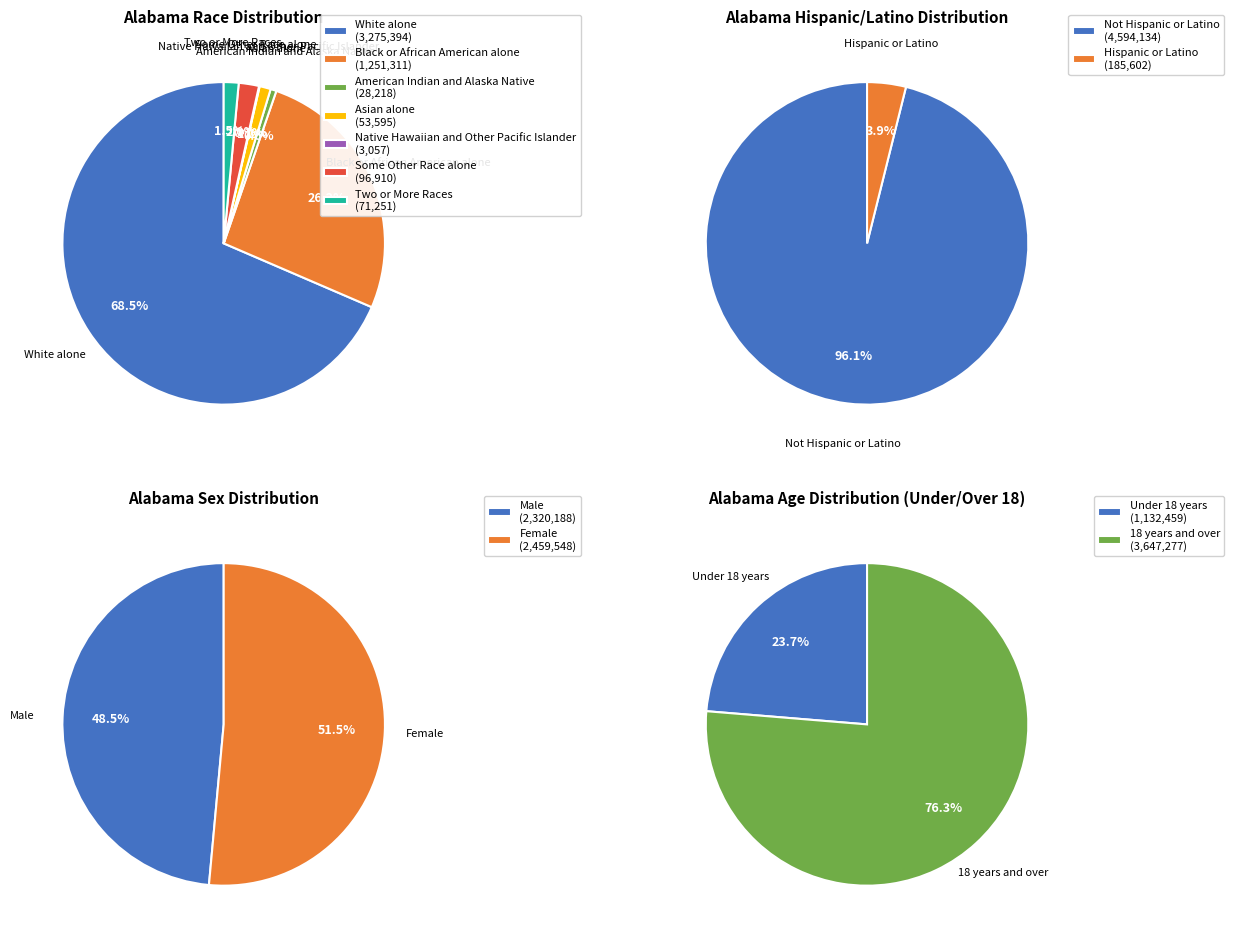

Which slice is the smallest?

Native Hawaiian and Other Pacific Islander